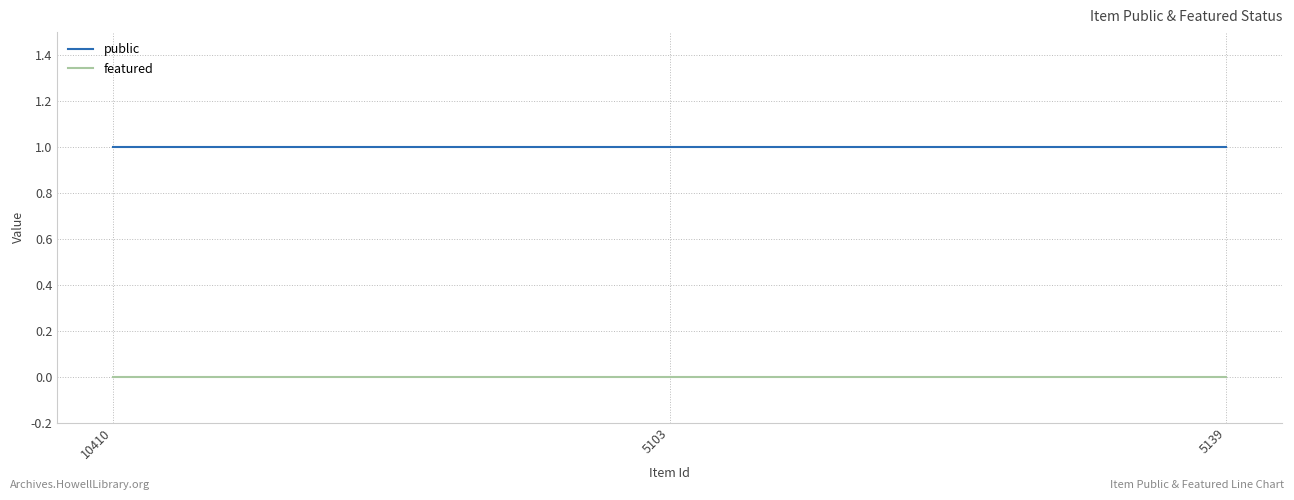

How many lines are shown in the chart?

2